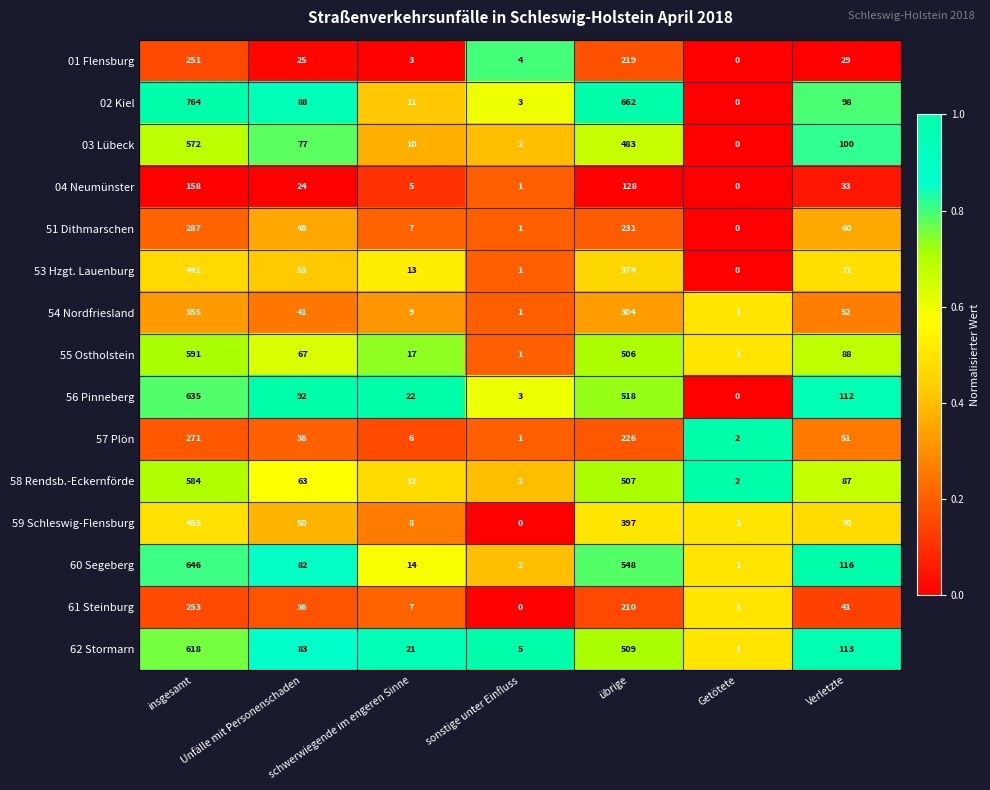

What is the total value across all series at schwerwiegende im engeren Sinne?

165